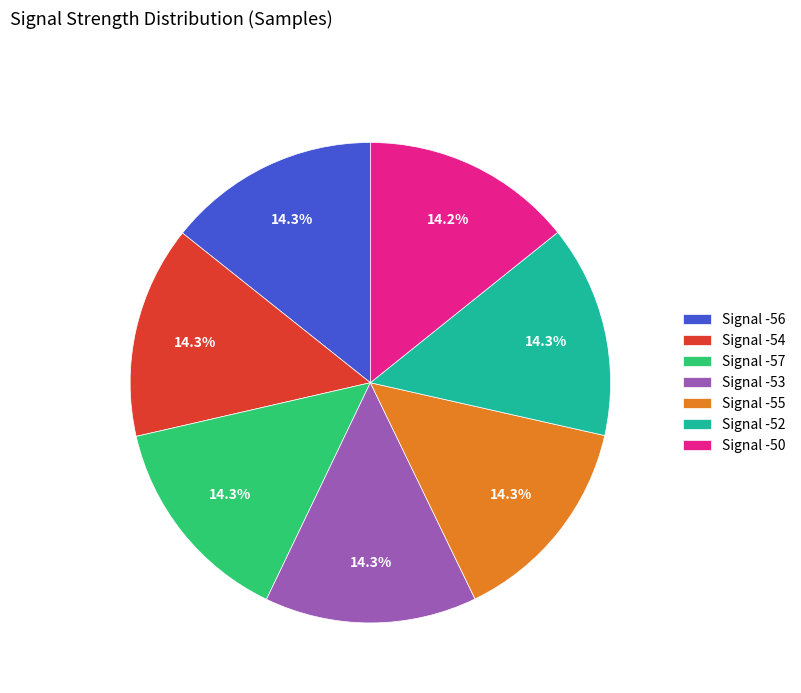

To the nearest percent, what is the average slice percentage?

14%